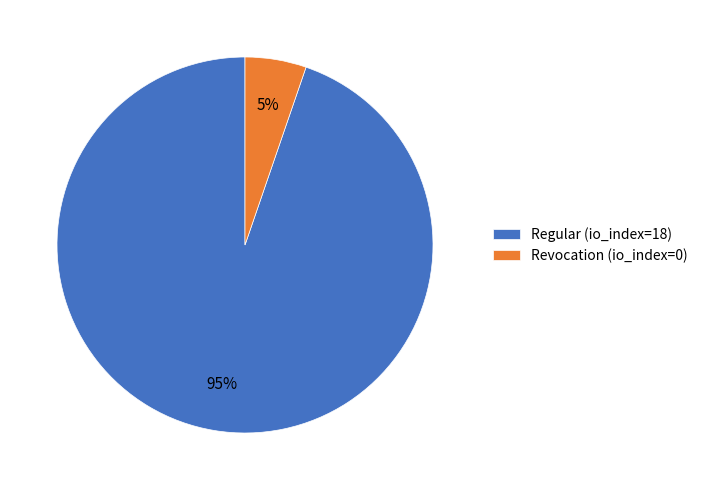

What percentage is the Revocation (io_index=0) slice, to the nearest percent?

5%